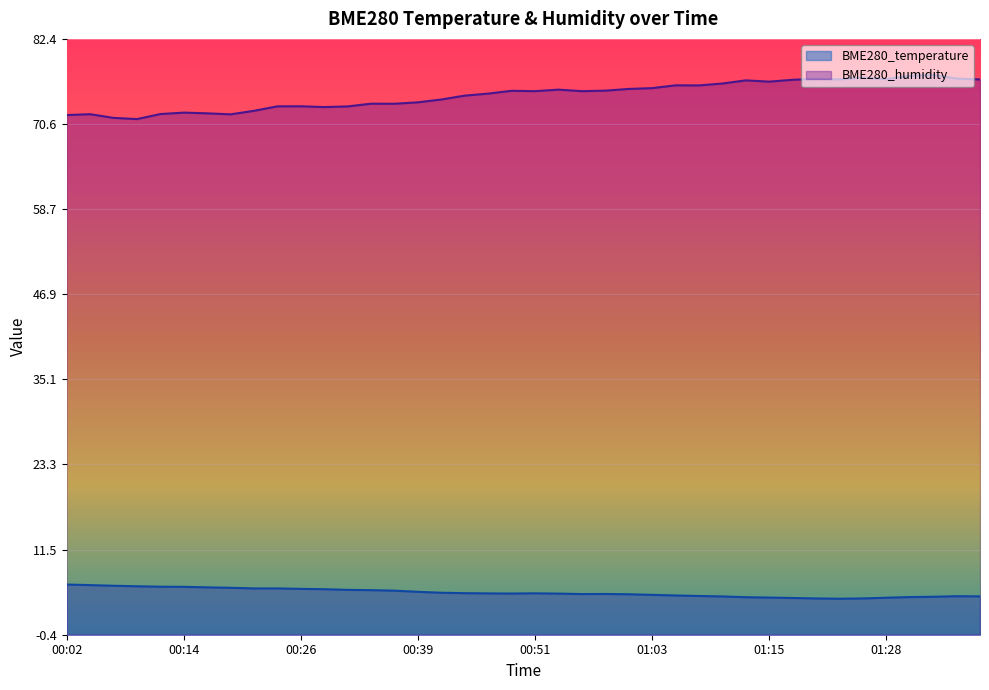

Between 00:14 and 01:28, which is larger?

00:14